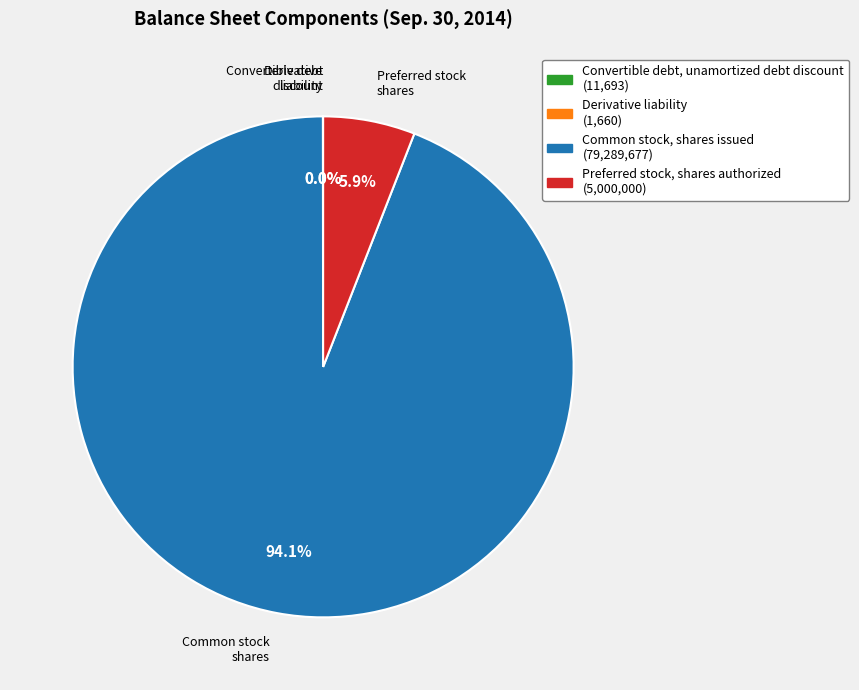

What portion of the pie excludes Preferred stock, shares authorized (5,000,000)?

94.1%